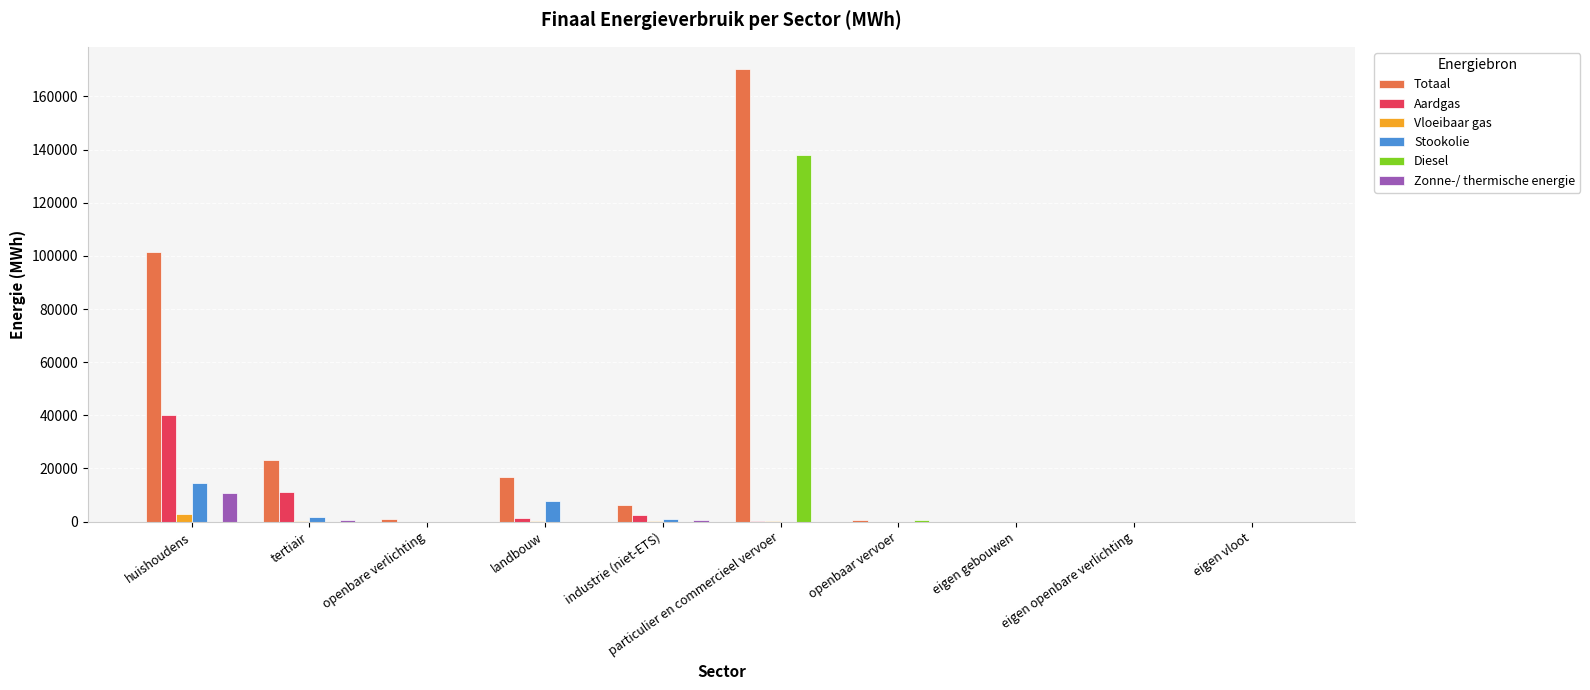

At which category is the sum across all series the highest?

particulier en commercieel vervoer